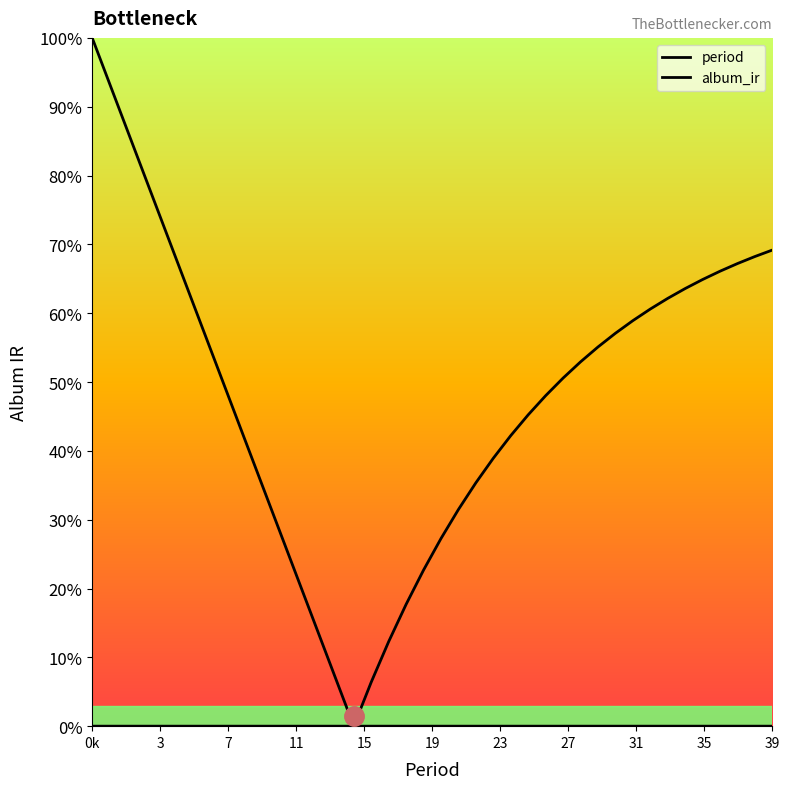

The value of album_ir at 12 is 0.4. True or false?

False